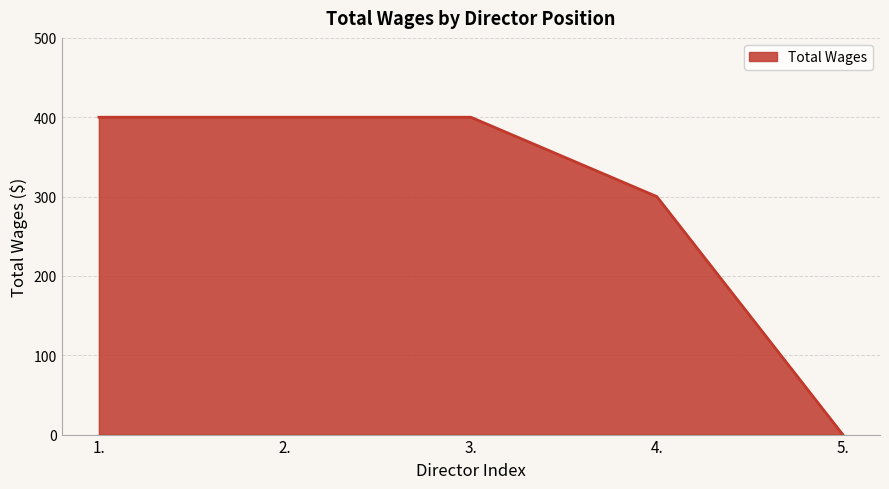

What is the ratio of the value at 1. to the value at 2.?

1.0